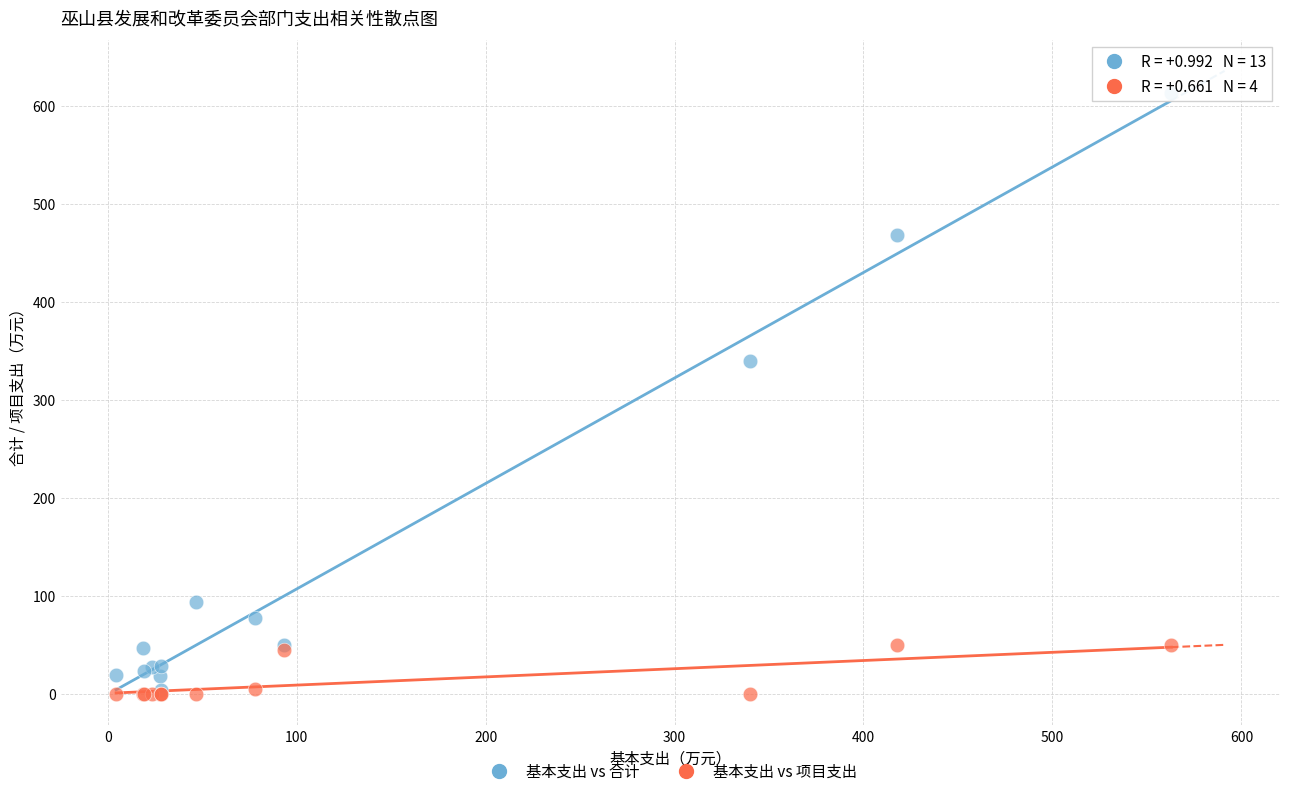

Which series has the widest spread of Y values?

基本支出 vs 合计